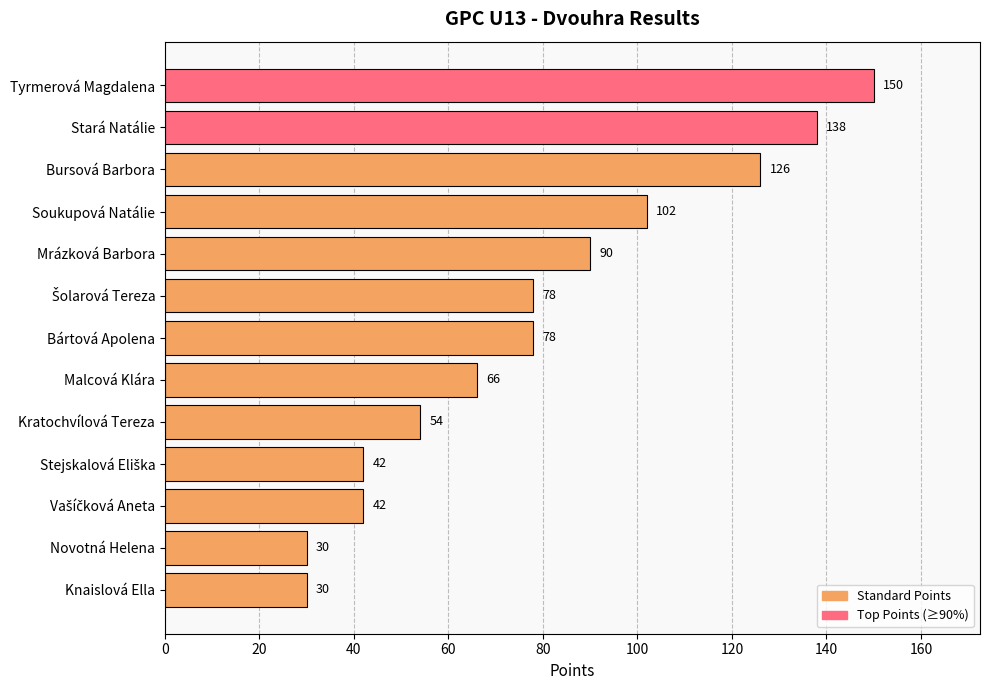

How many values are below 78?

6